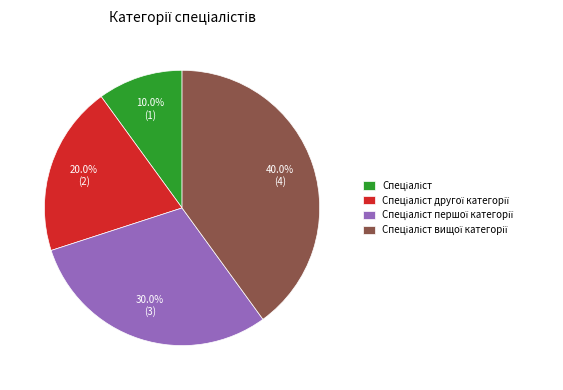

How many slices are in this pie chart?

4